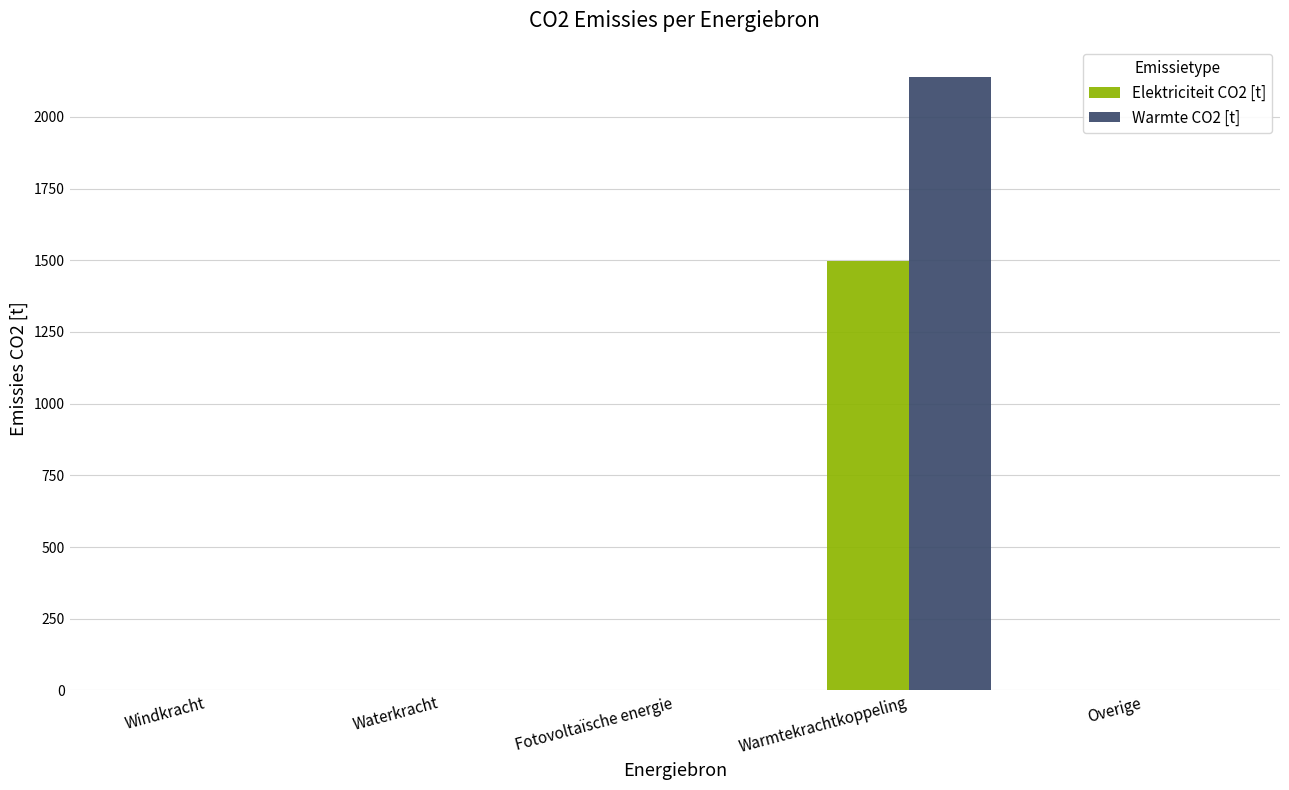

Are the bars grouped side by side (vs. stacked)?

Yes